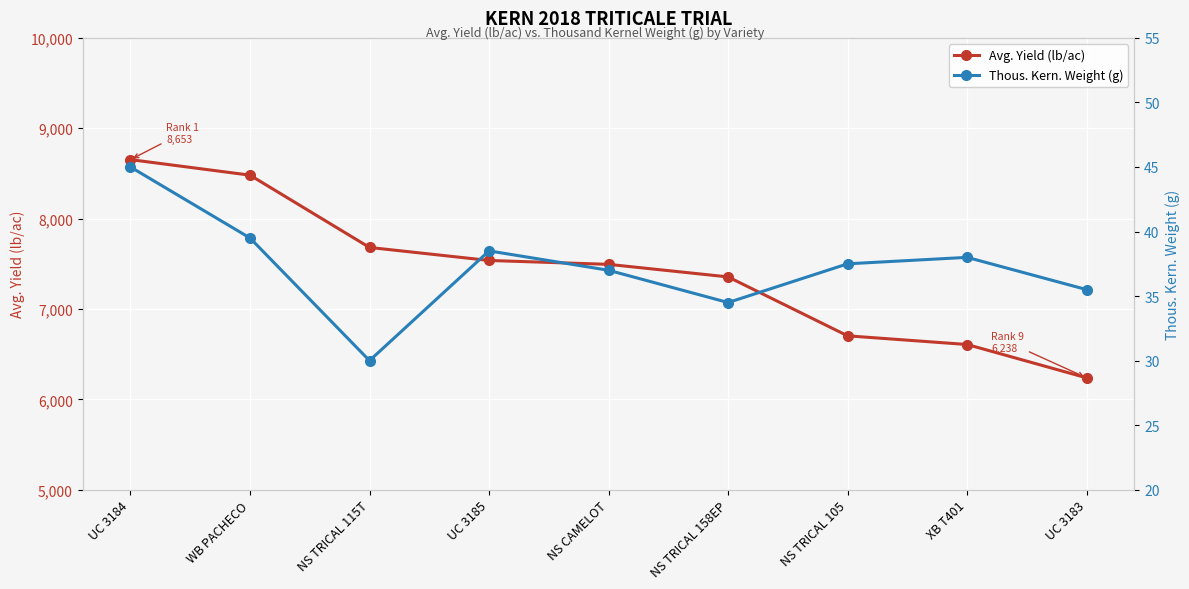

At how many categories does at least one series exceed 269?

9